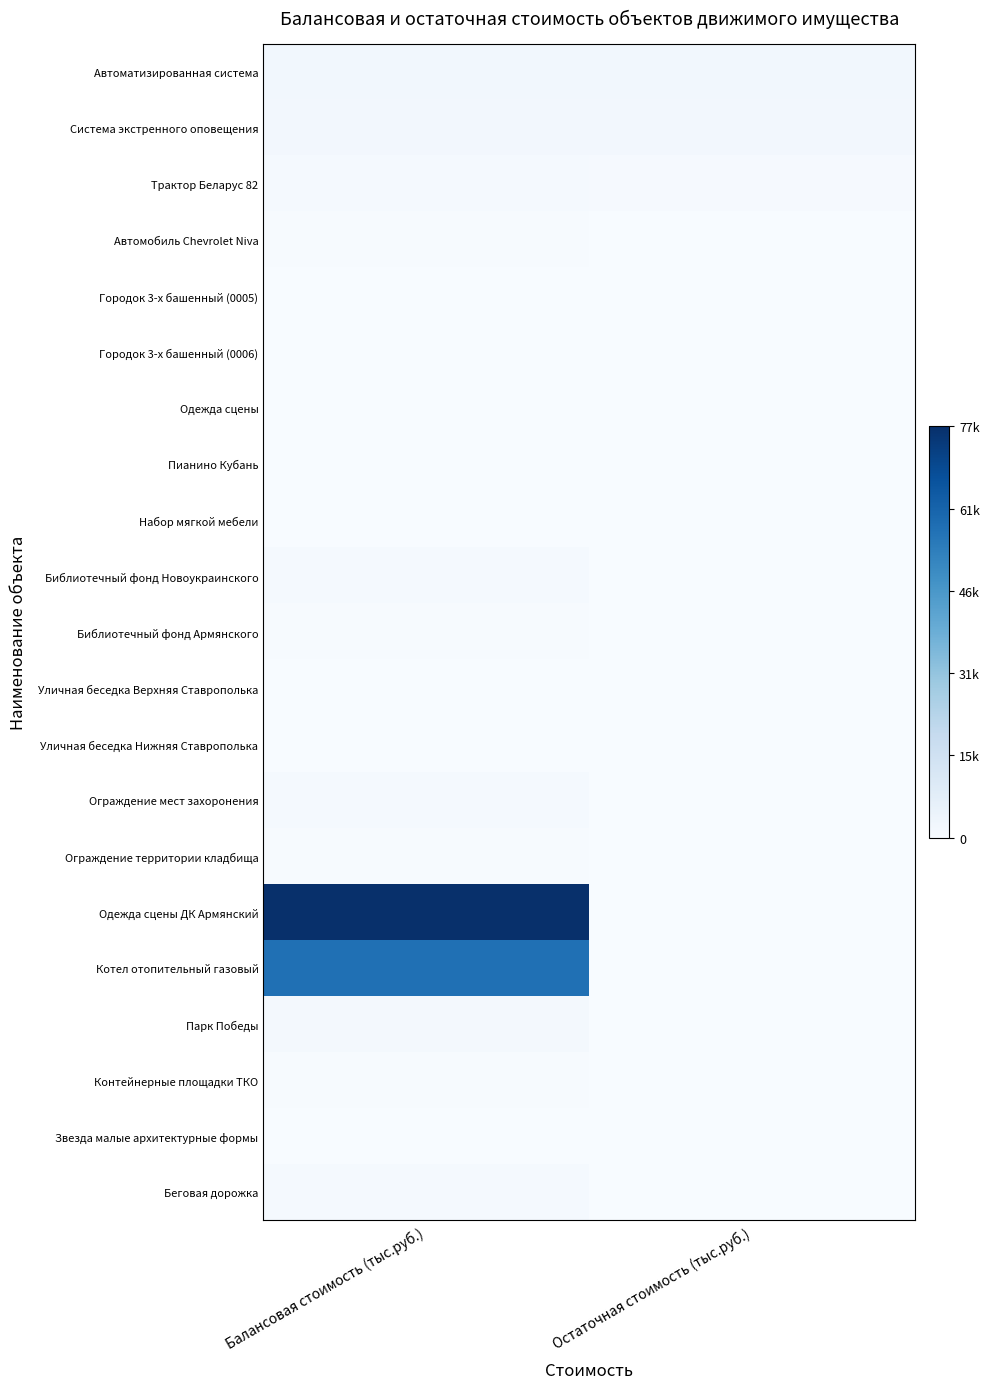

Which category has the highest value across all series?

Балансовая стоимость (тыс.руб.)